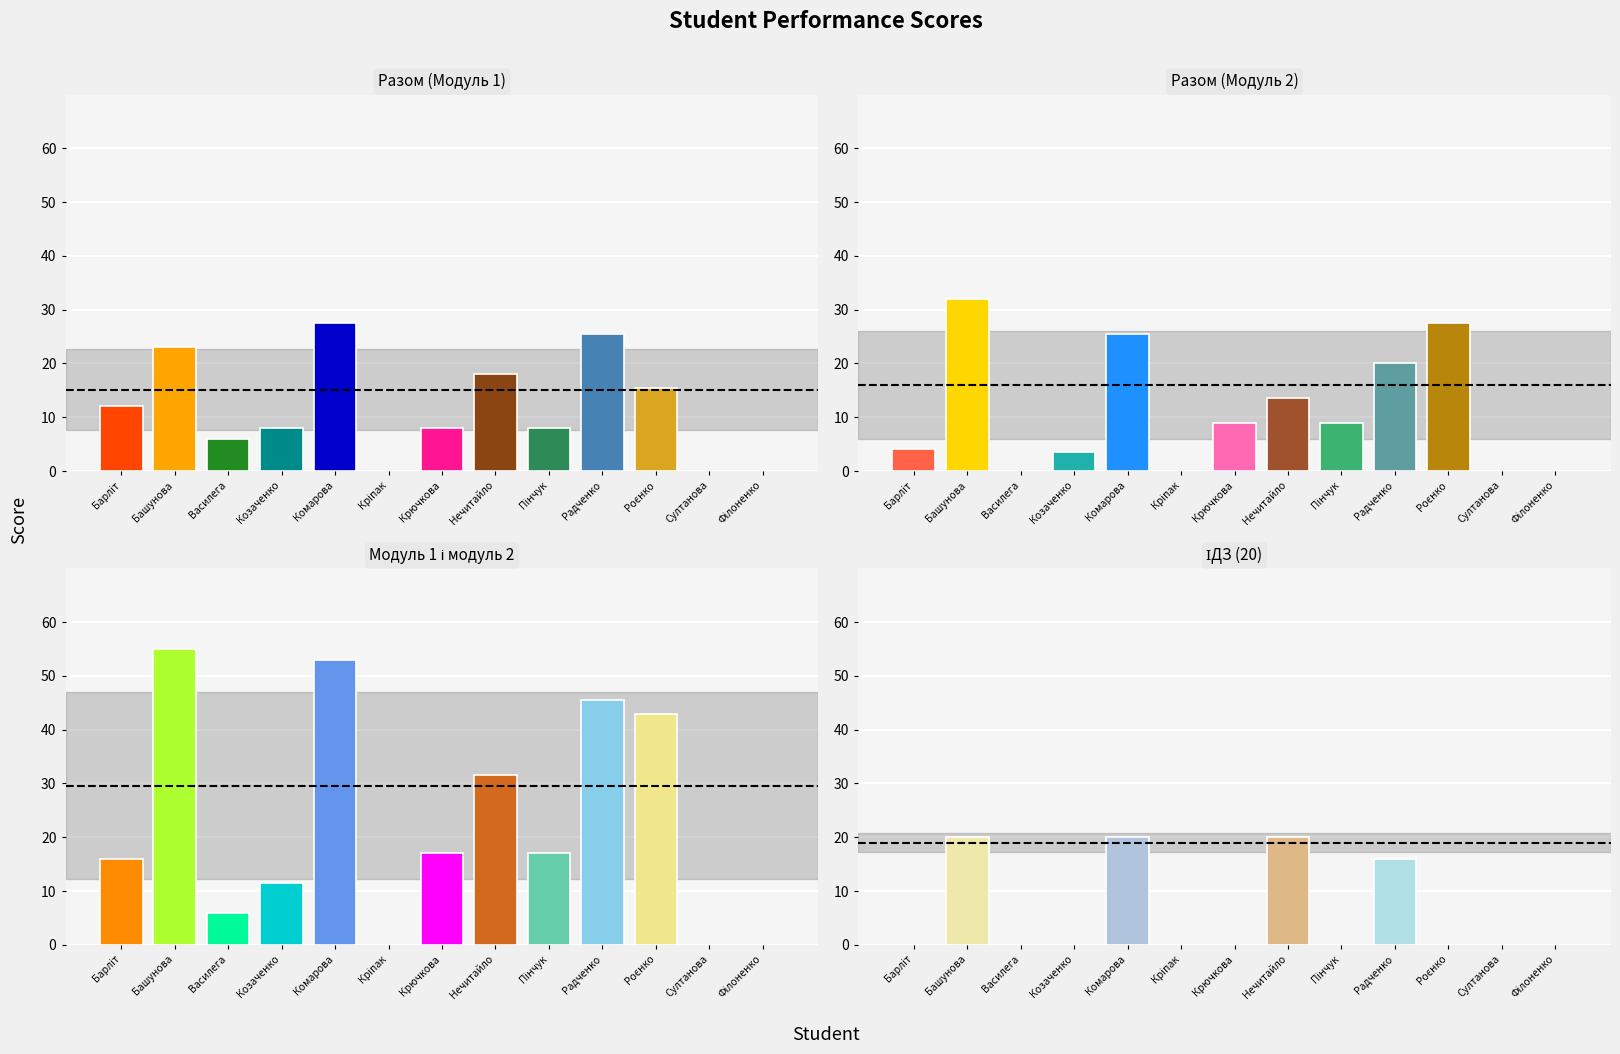

Which series has the largest total across all categories?

Модуль 1 і модуль 2